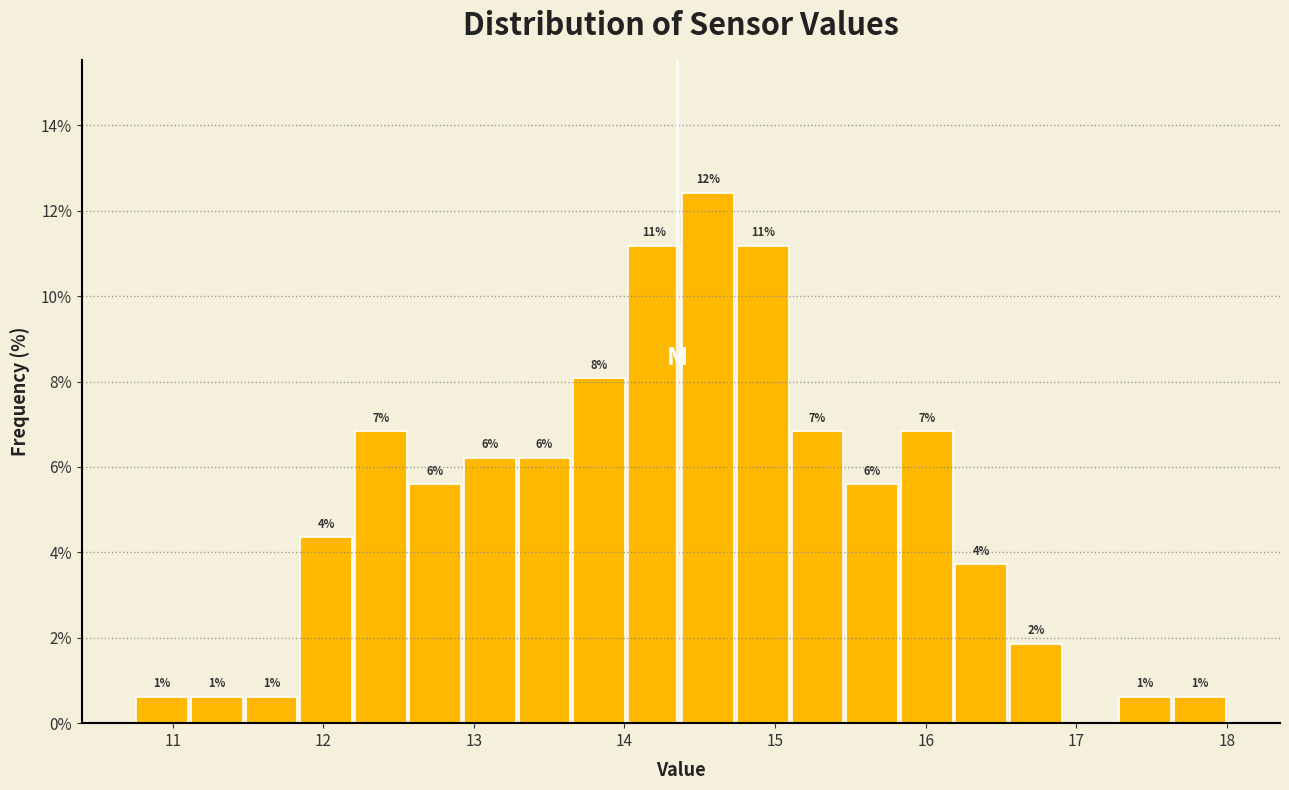

Read against the x-axis, roughly where is the centre of the tallest bar?

14.6